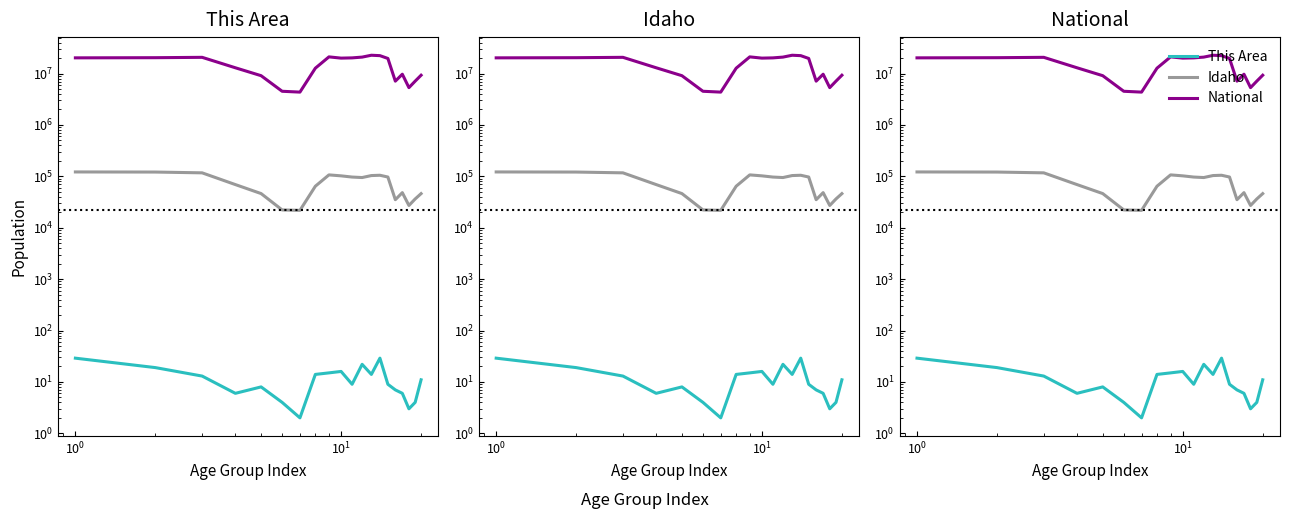

True or false: This Area and Idaho intersect in this chart.

False